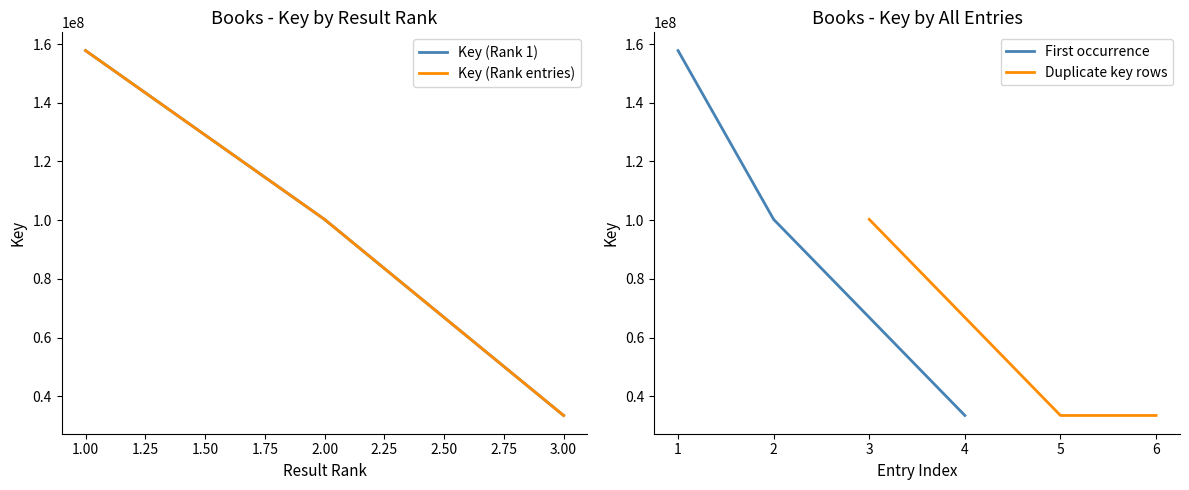

Rank the categories by First occurrence value from highest to lowest.

1, 2, 4